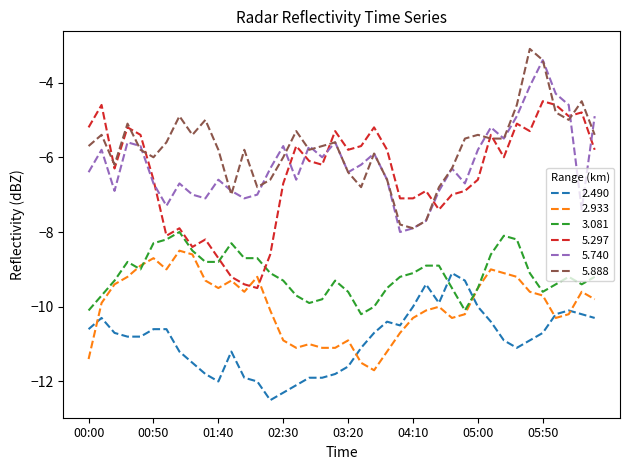

At how many categories does at least one series exceed -9?

40